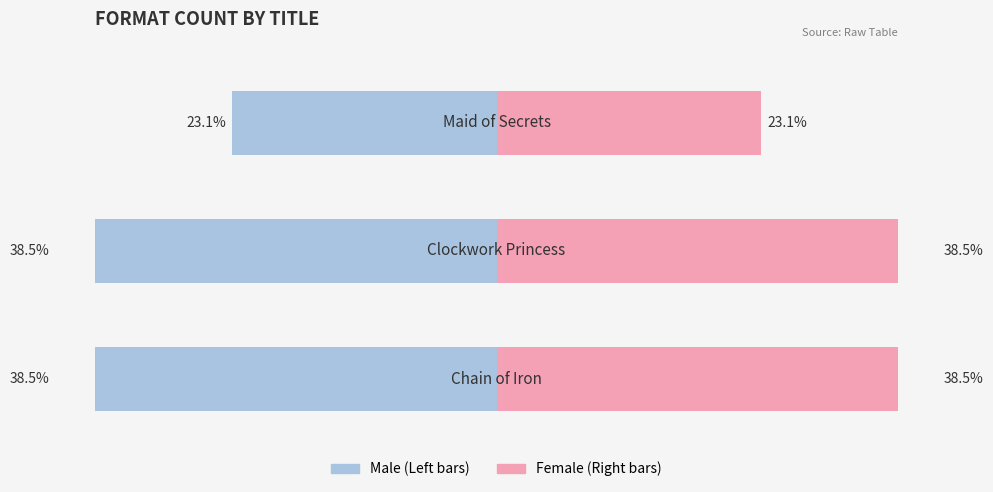

True or false: Female has a value of 62.2 at 1.

False